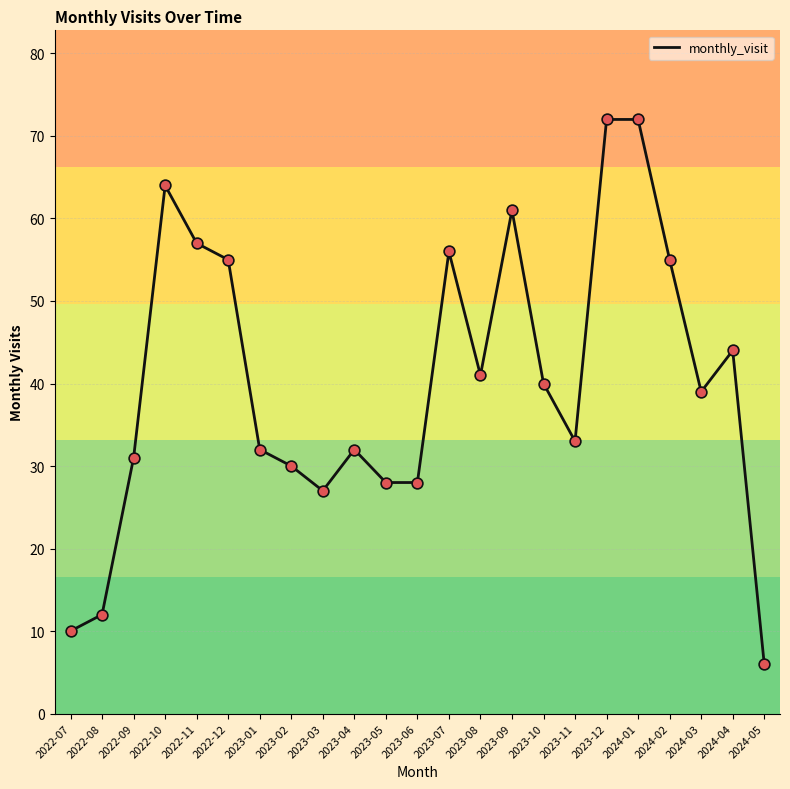

What is the ratio of the value at 2022-08 to the value at 2023-08?

0.3